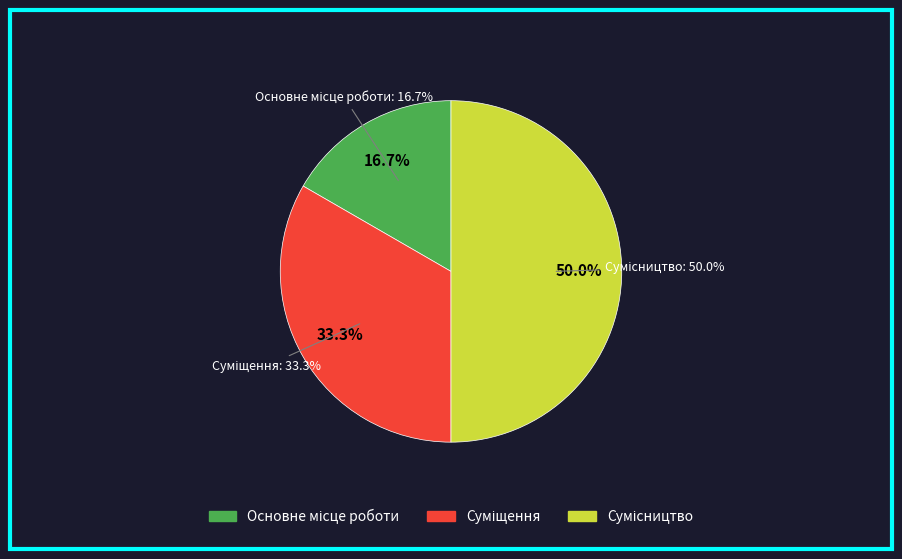

Is it true that Суміщення is 33% of the pie?

True